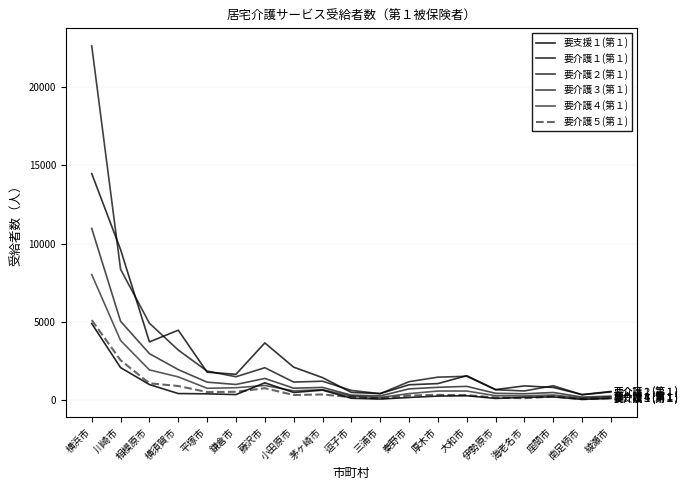

True or false: 要介護１(第１) and 要介護３(第１) intersect in this chart.

False